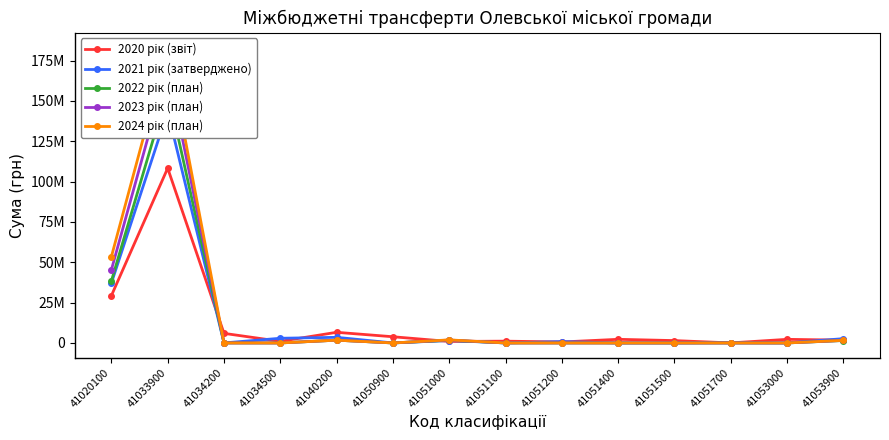

Where do 2020 рік (звіт) and 2022 рік (план) first cross each other?

41033900 and 41034200